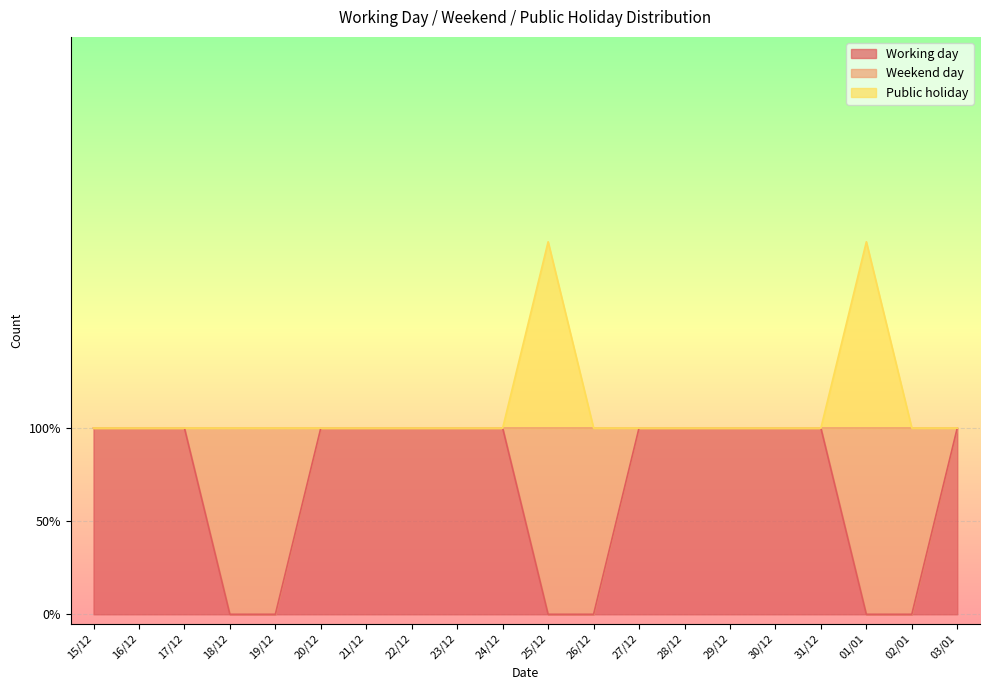

Rank the series by their maximum value, from lowest to highest.

Working day, Public holiday